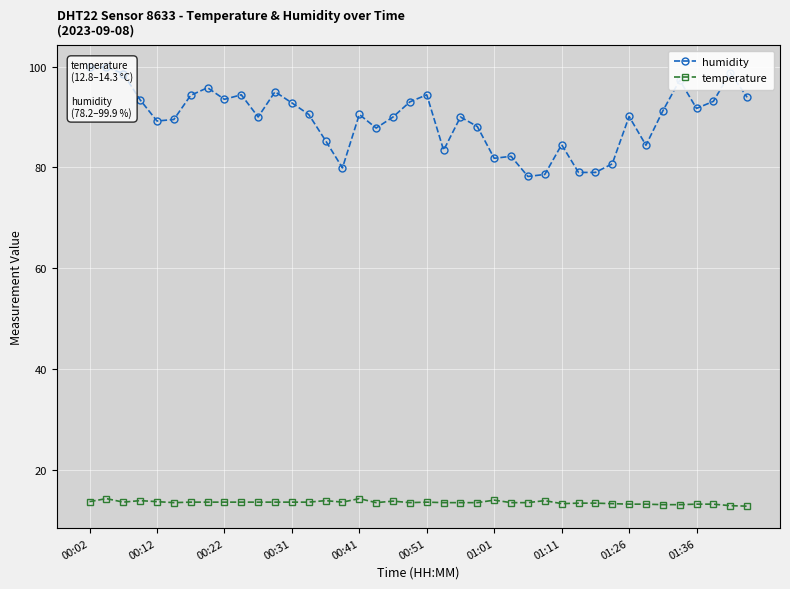

Which series has the largest total across all categories?

humidity